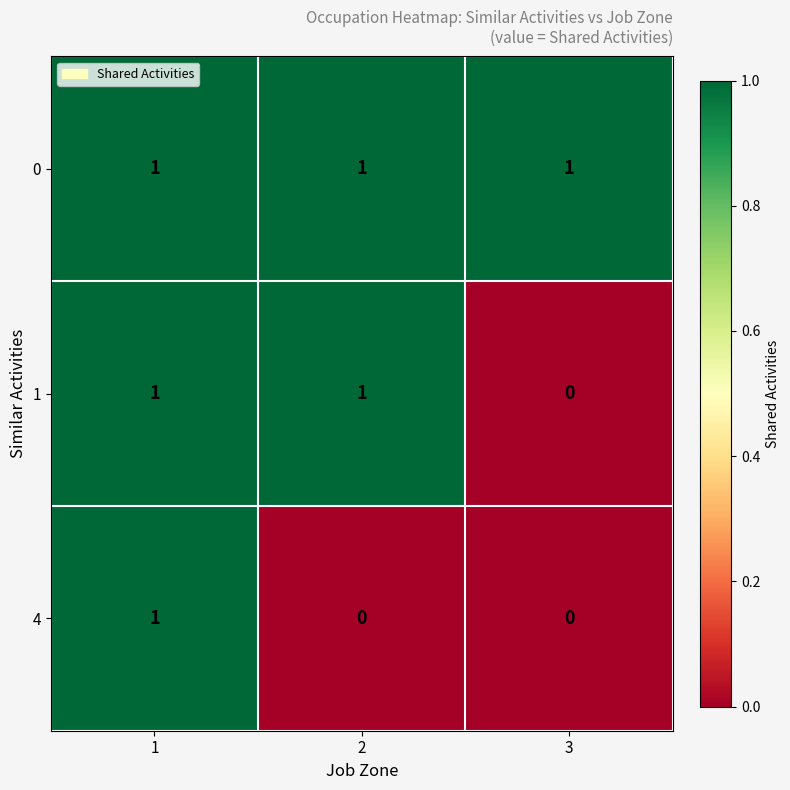

Which series changed the most between 1 and 2?

4